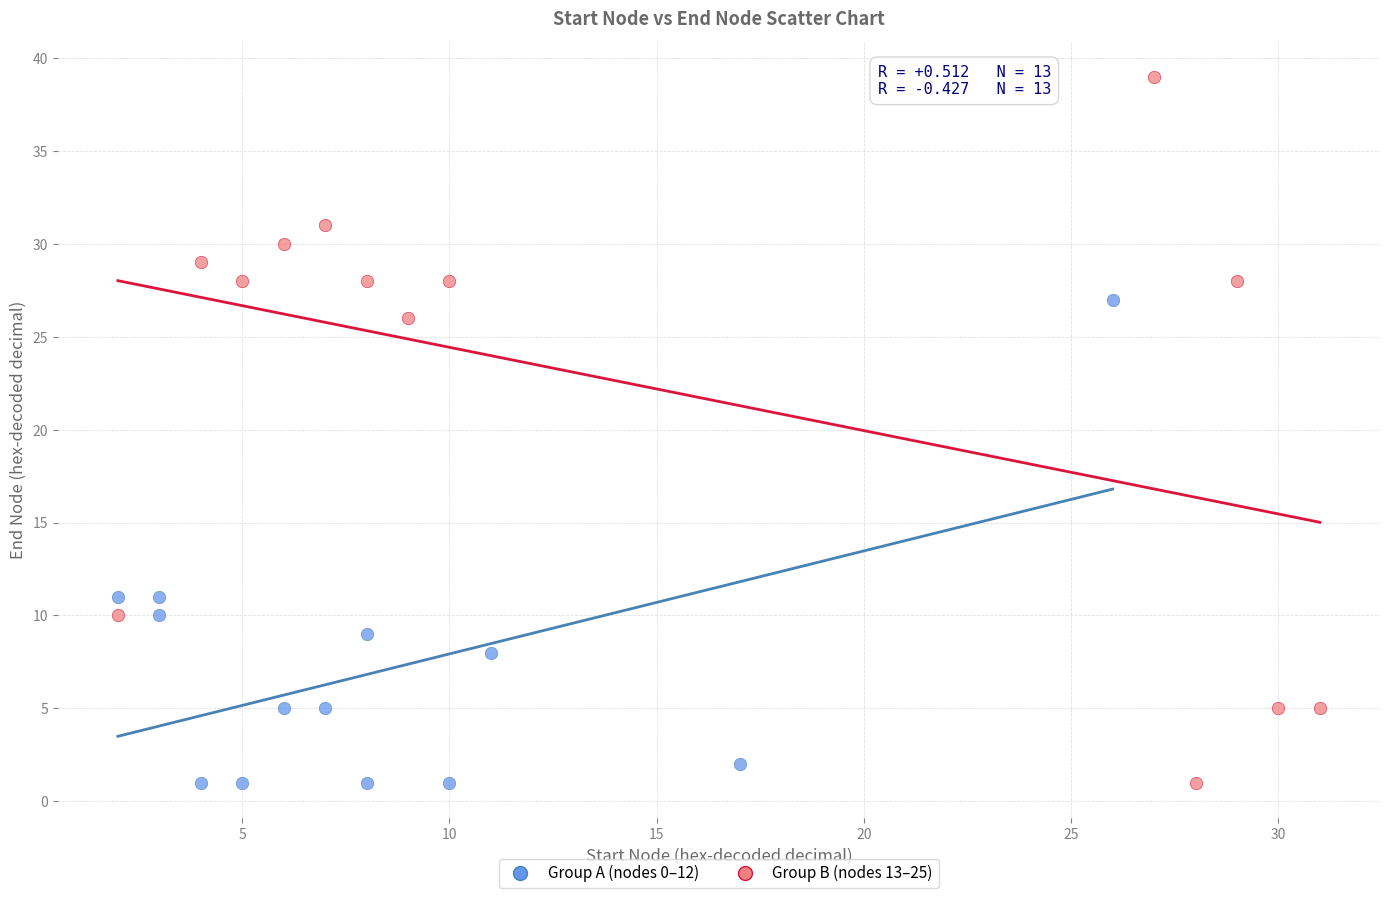

Which series has the widest spread of Y values?

Group B (nodes 13–25)